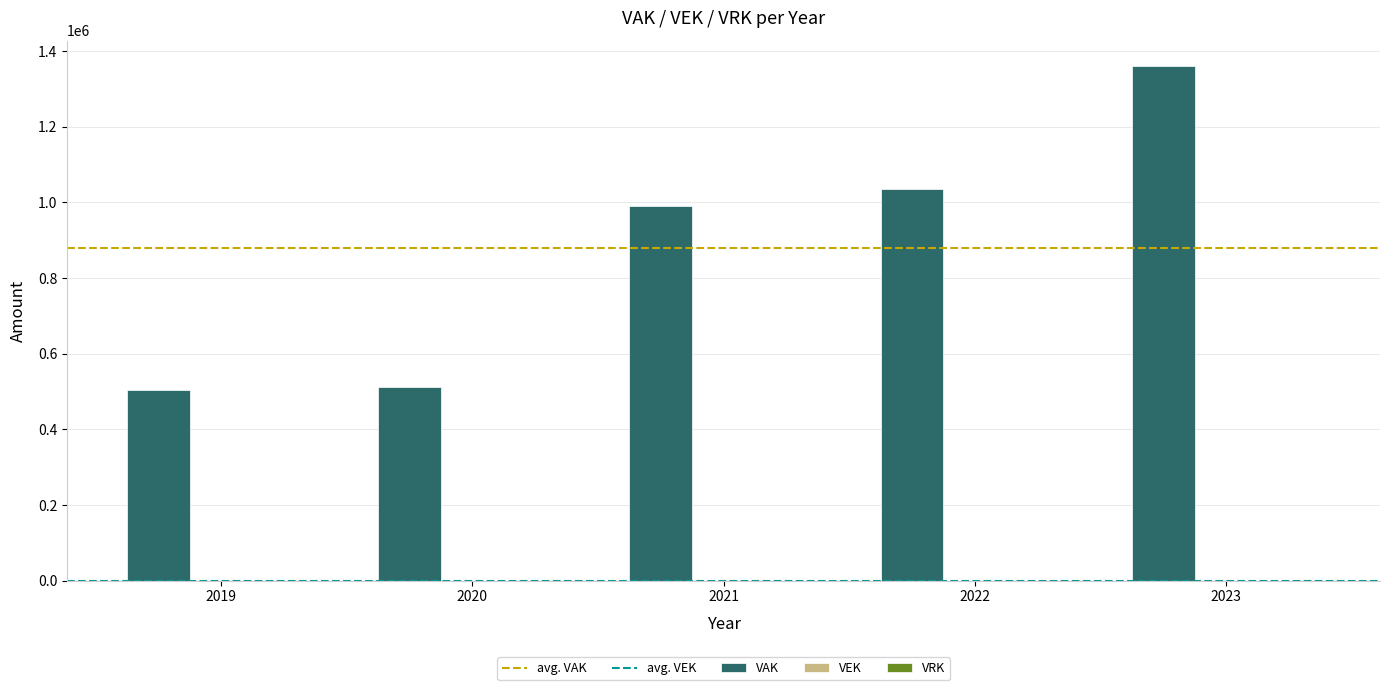

Are the bars horizontal?

No